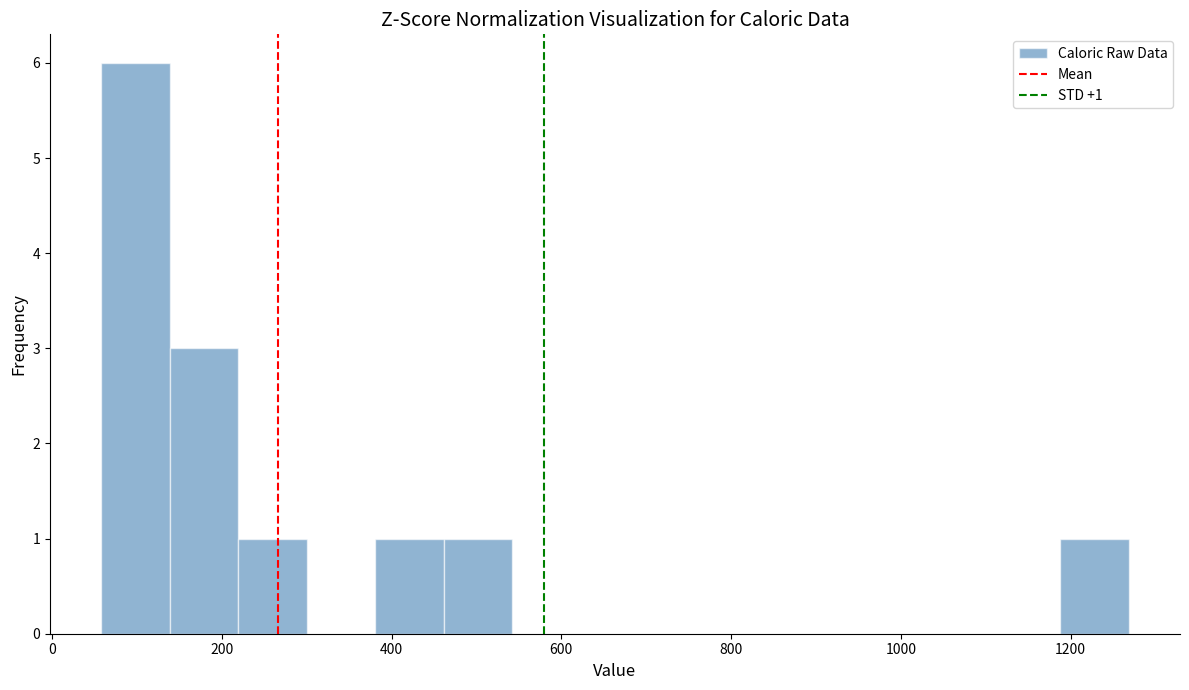

Which range on the x-axis has the tallest bar?

60 to 140